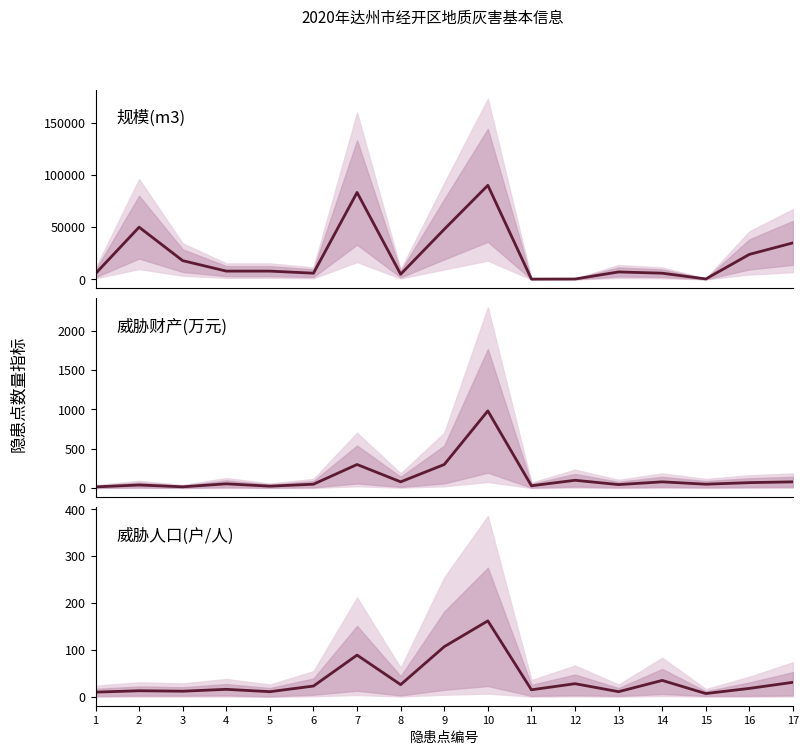

Is this an area chart (filled region under the line)?

No